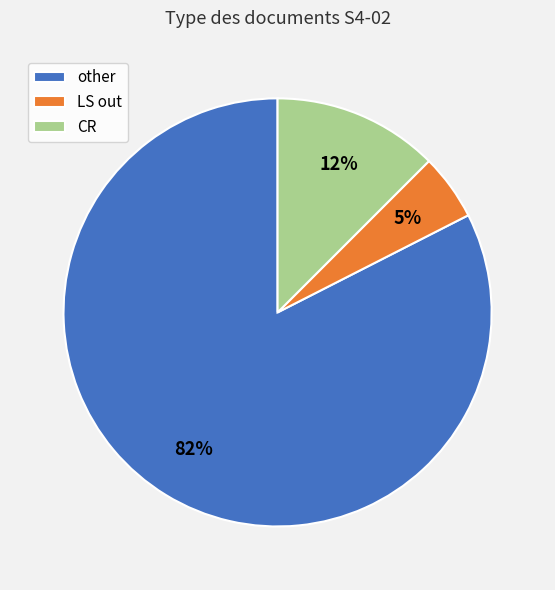

Which slice is the smallest?

LS out